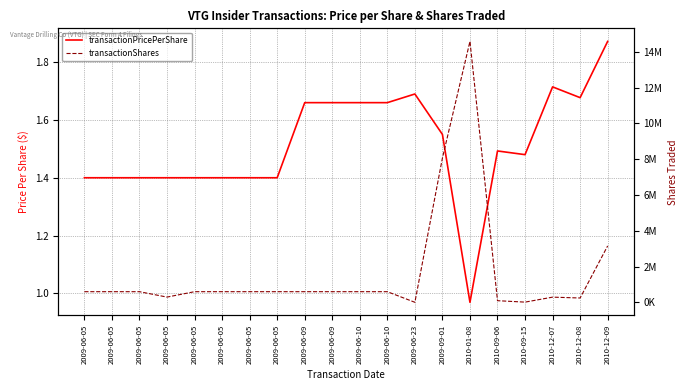

How many lines are shown in the chart?

2